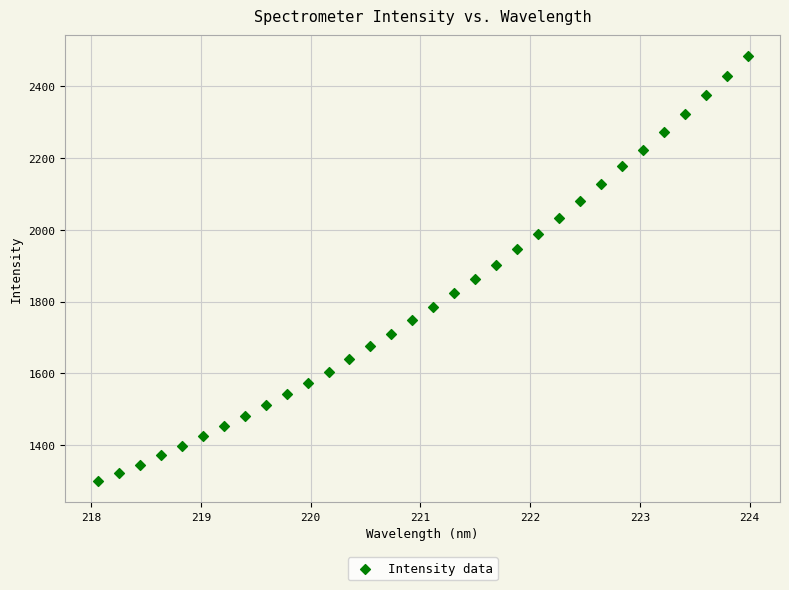

What is the range of X values (max minus min)?

5.9